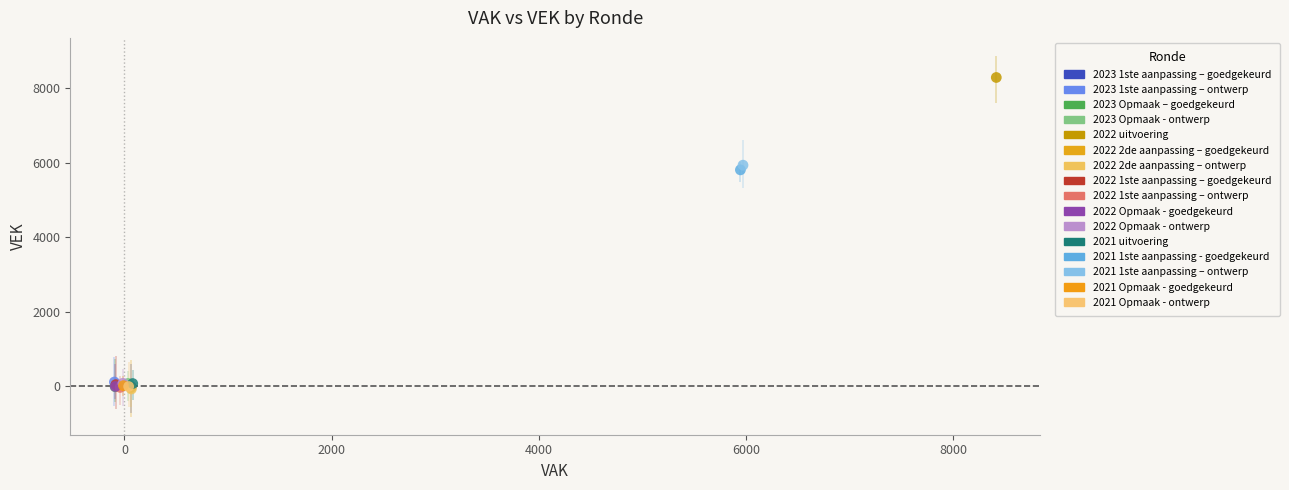

What are all the series names shown in the legend?

2023 1ste aanpassing – goedgekeurd, 2023 1ste aanpassing – ontwerp, 2023 Opmaak – goedgekeurd, 2023 Opmaak - ontwerp, 2022 uitvoering, 2022 2de aanpassing – goedgekeurd, 2022 2de aanpassing – ontwerp, 2022 1ste aanpassing – goedgekeurd, 2022 1ste aanpassing – ontwerp, 2022 Opmaak - goedgekeurd, 2022 Opmaak - ontwerp, 2021 uitvoering, 2021 1ste aanpassing - goedgekeurd, 2021 1ste aanpassing – ontwerp, 2021 Opmaak - goedgekeurd, 2021 Opmaak - ontwerp